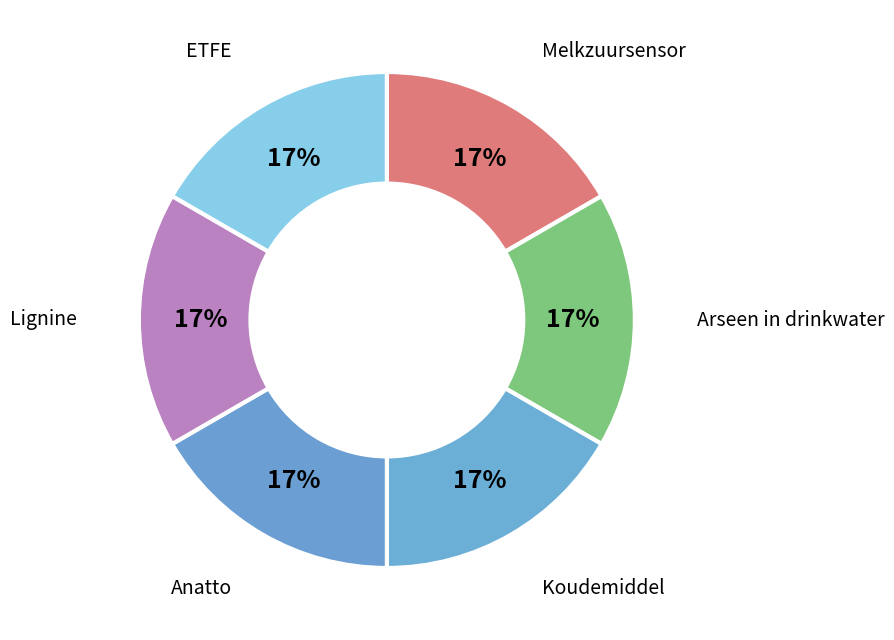

Count the number of slices in the pie.

6